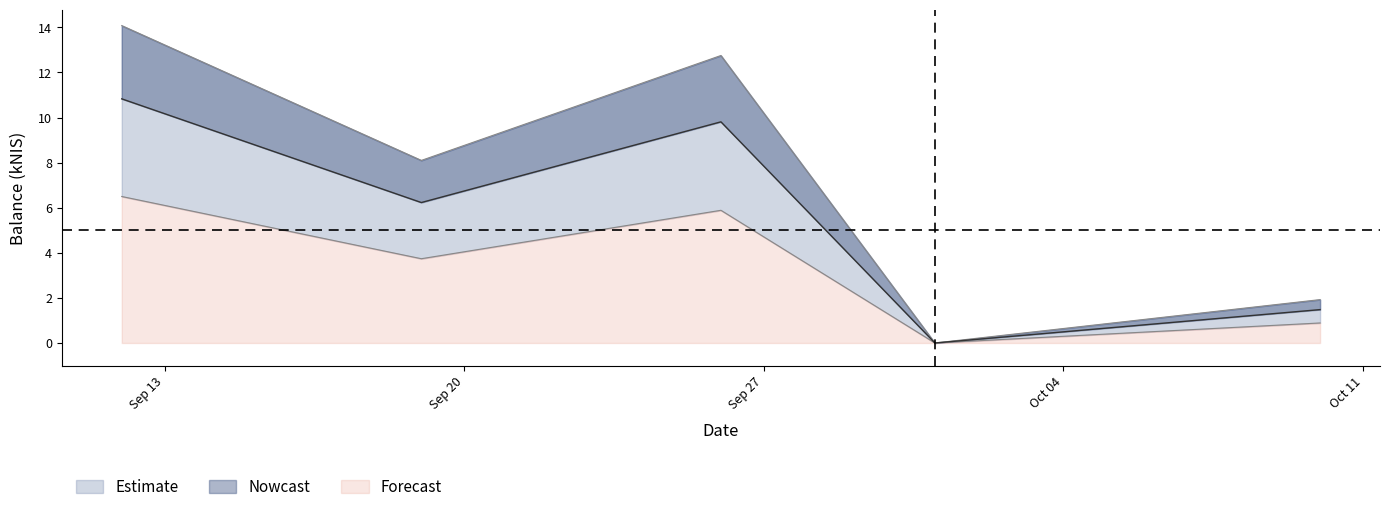

Reading left to right, what are all the values shown in this chart?

14.1	8.1	12.8	0.0	1.9